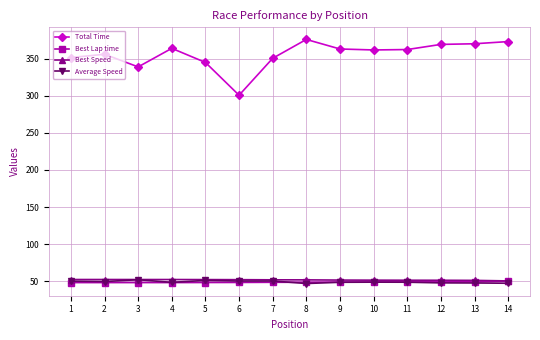

What are all the series names shown in the legend?

Total Time, Best Lap time, Best Speed, Average Speed